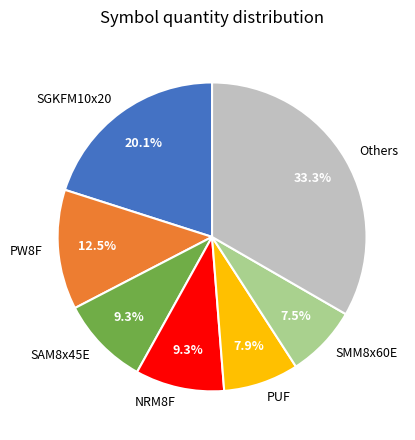

To the nearest percent, what is the difference between the largest and smallest slice percentages?

26%